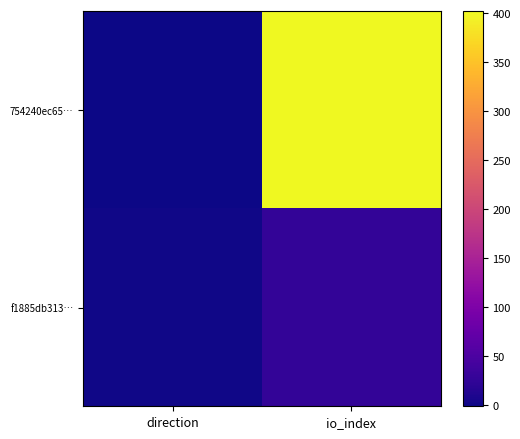

Reading left to right, extract all data points from this chart.

754240ec65…: direction=-1	io_index=402
f1885db313…: direction=1	io_index=26